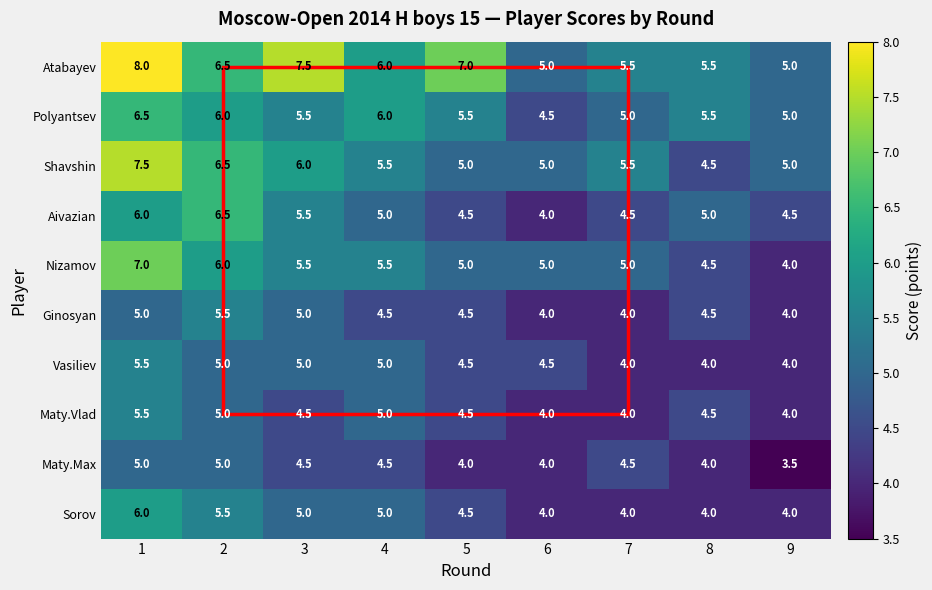

What is the spread (max minus min) of values at 6?

1.0